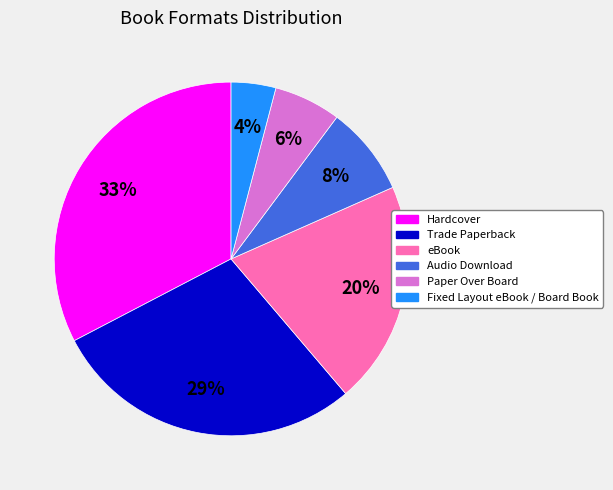

To the nearest percent, what is the difference between the largest and smallest slice percentages?

29%